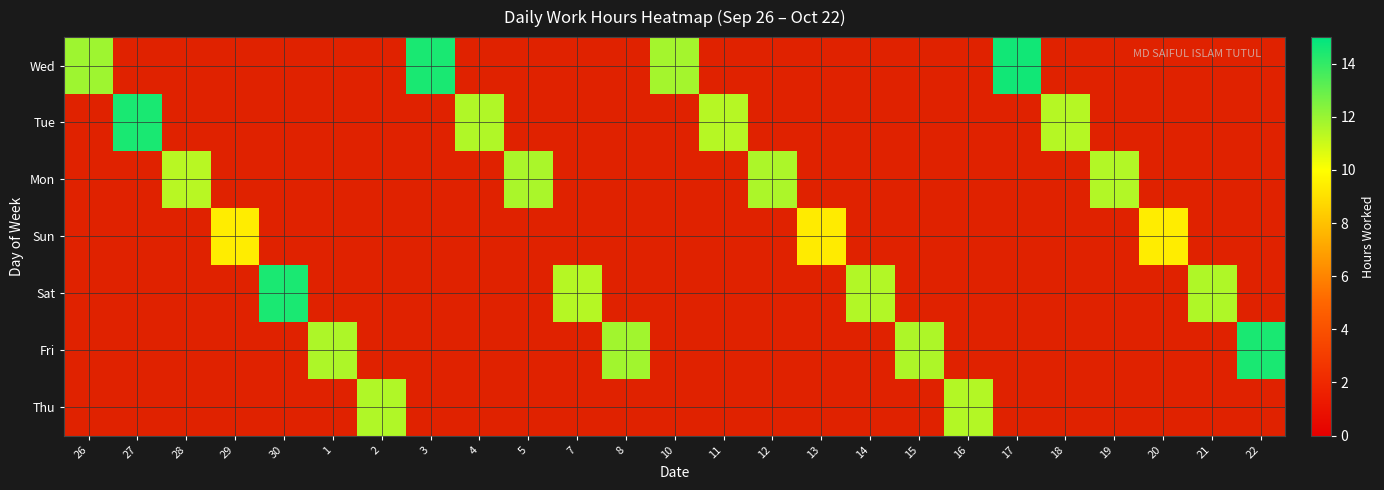

How many series are shown in this chart?

7